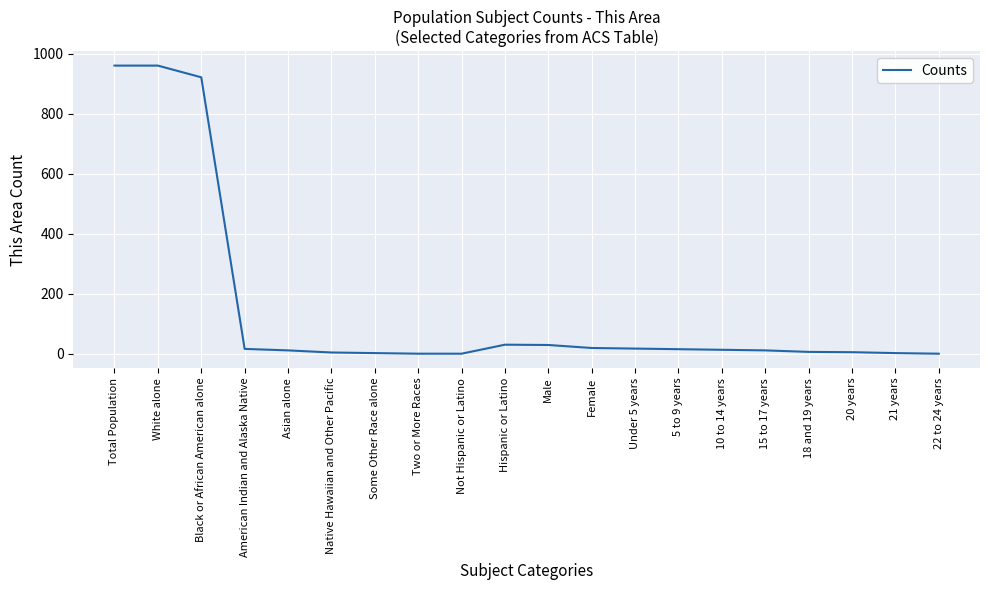

True or false: the data shows 470 at Black or African American alone.

False